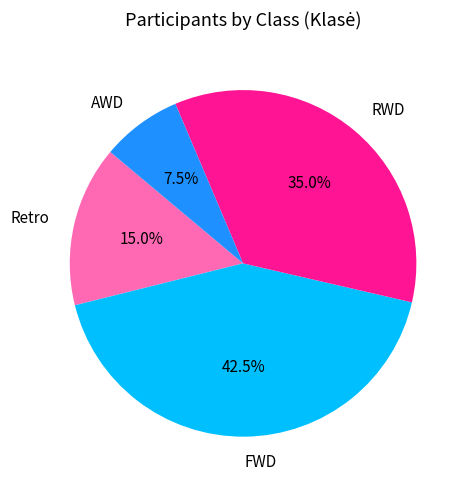

What portion of the pie excludes Retro?

85.0%